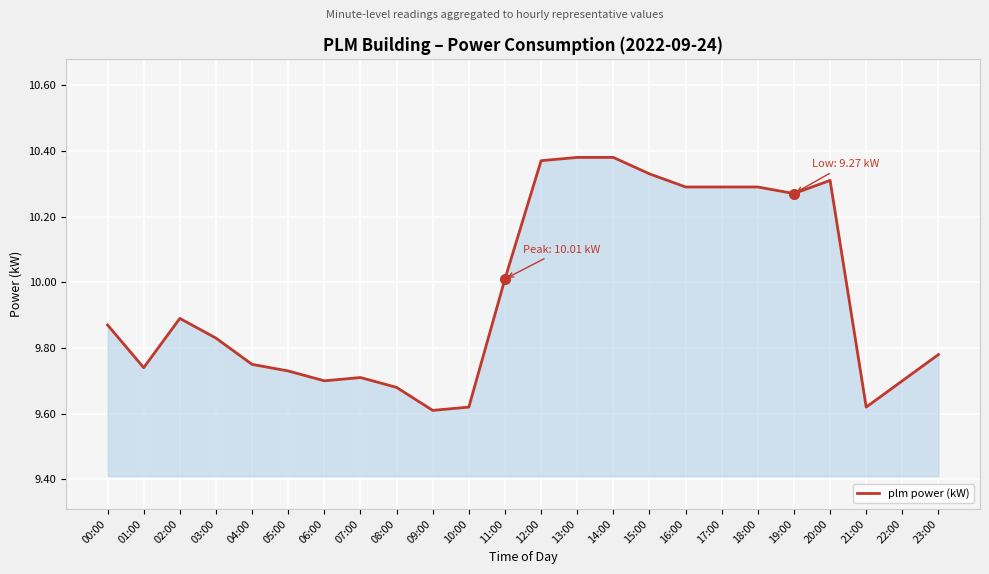

What position from the left is 00:00?

1